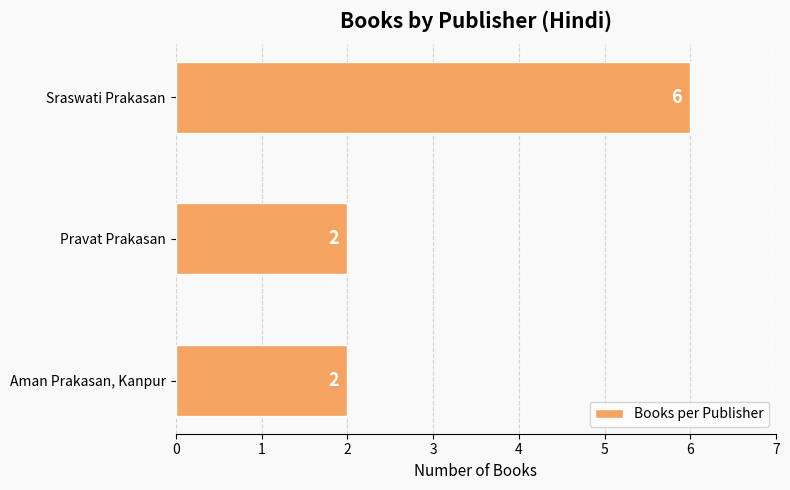

What is the difference between the maximum and minimum values?

4